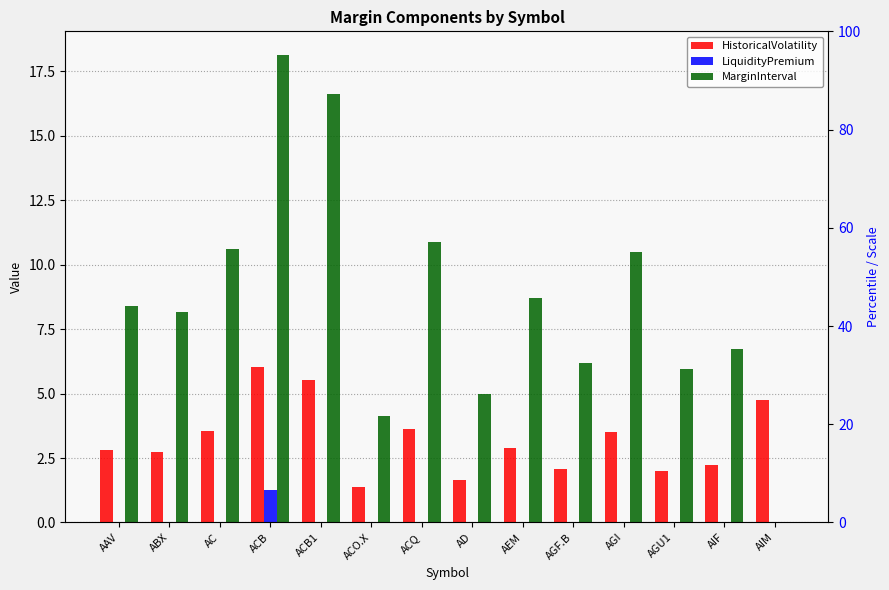

What is the spread (max minus min) of values at ACQ?

10.9